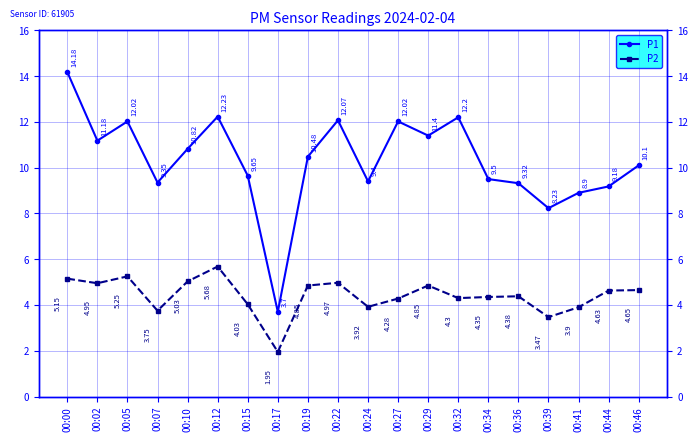

How many data points does each series have?

20